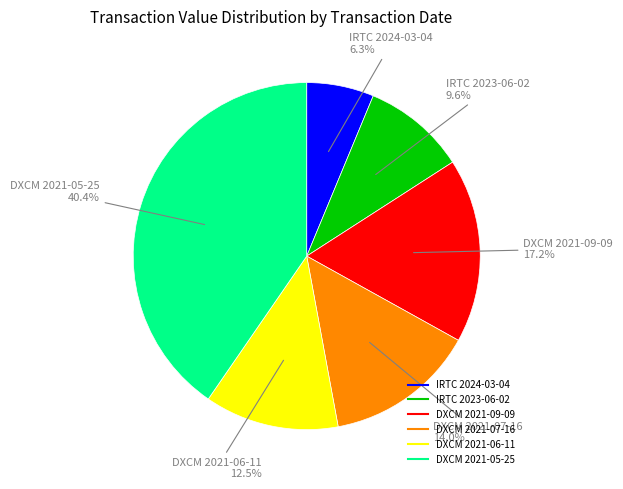

What percentage is NOT represented by IRTC 2024-03-04?

93.7%